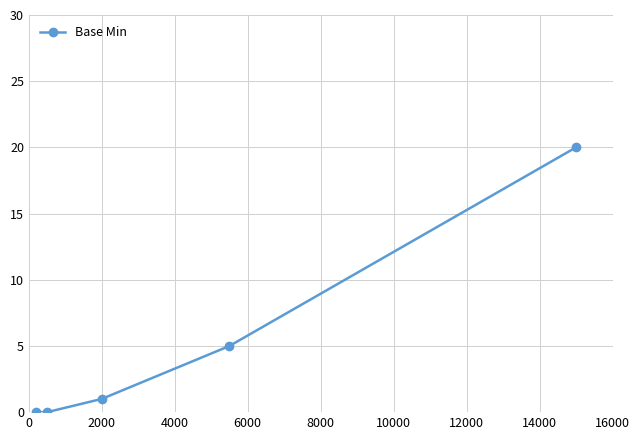

What is the greatest value displayed?

20